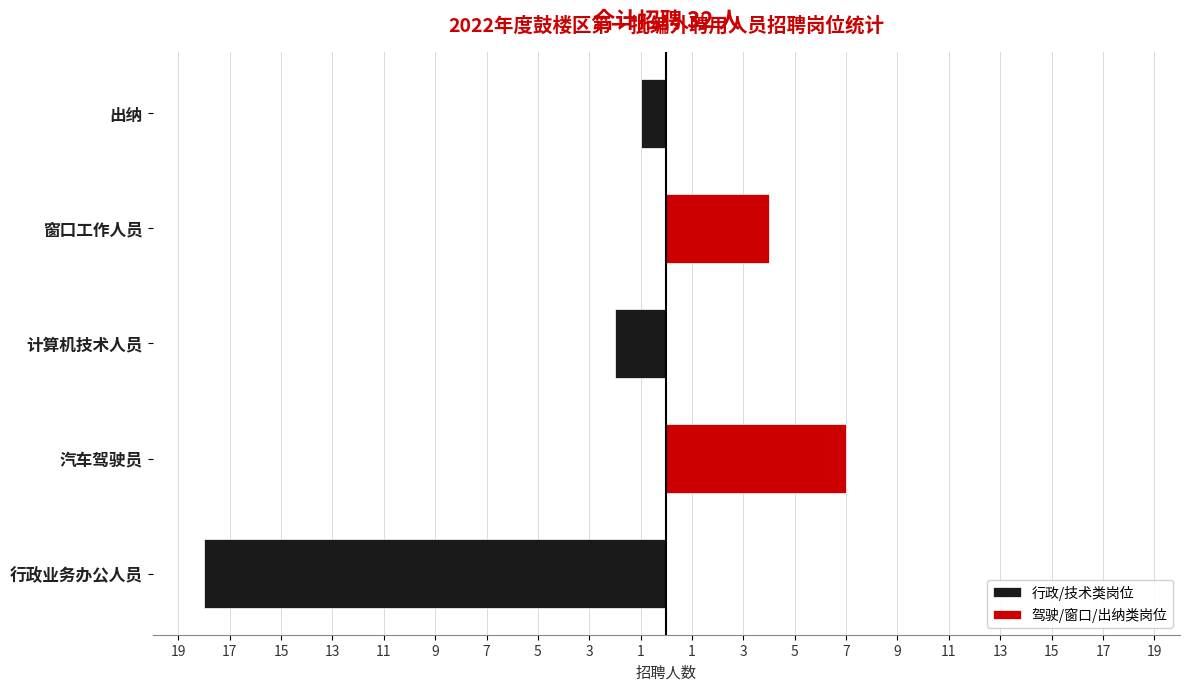

What are all the series names shown in the legend?

行政/技术类岗位, 驾驶/窗口/出纳类岗位